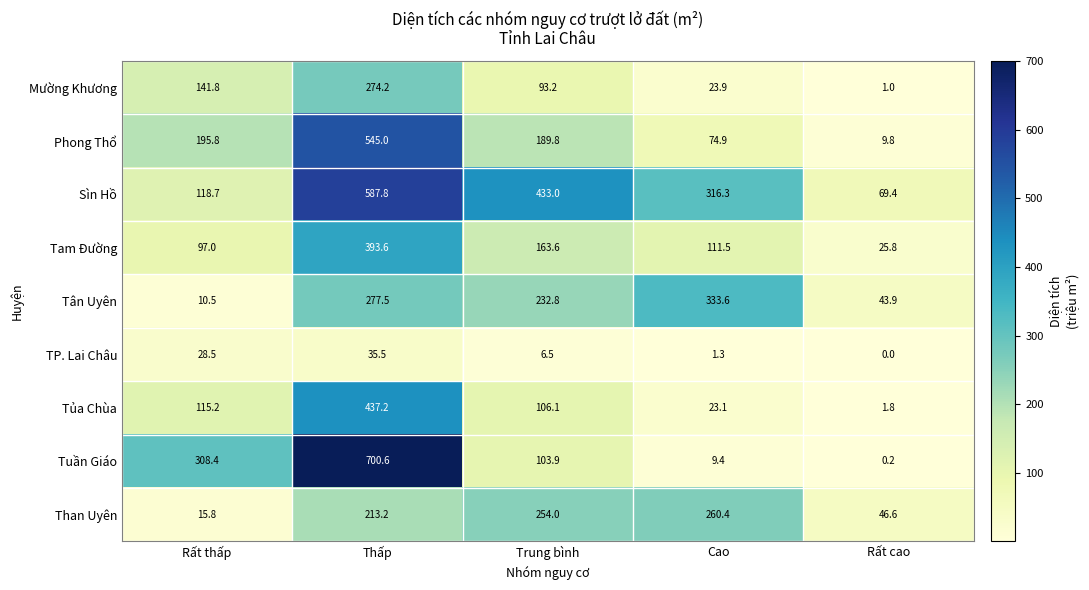

What is the total value across all series at Trung bình?

1582.9